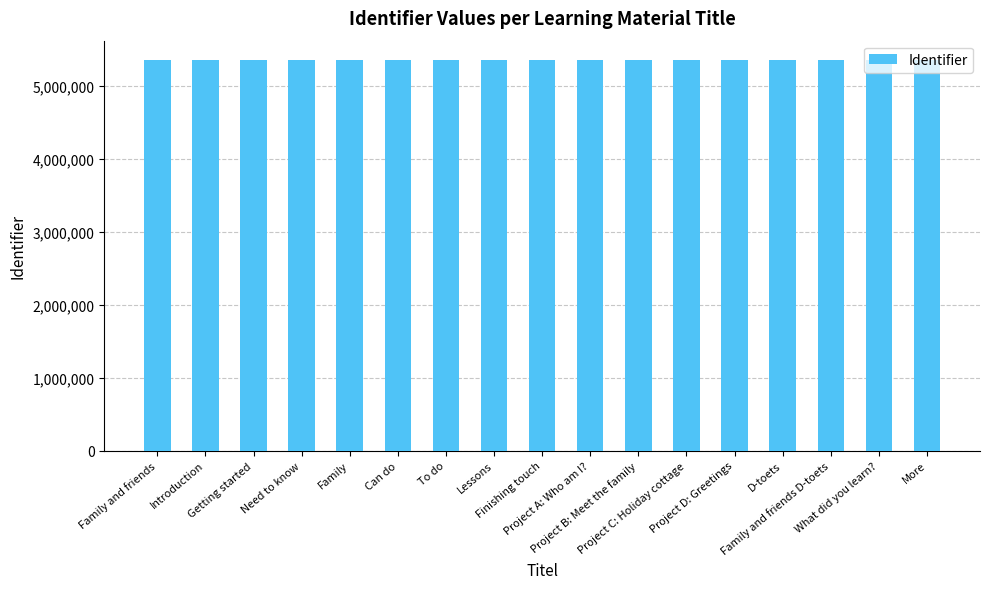

Is it true that the value at Family is 5355625?

True